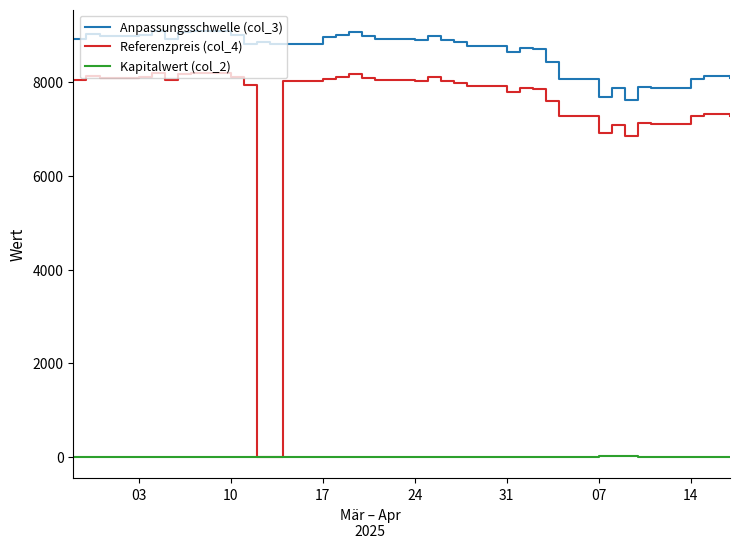

True or false: Referenzpreis (col_4) and Anpassungsschwelle (col_3) cross at least once.

False